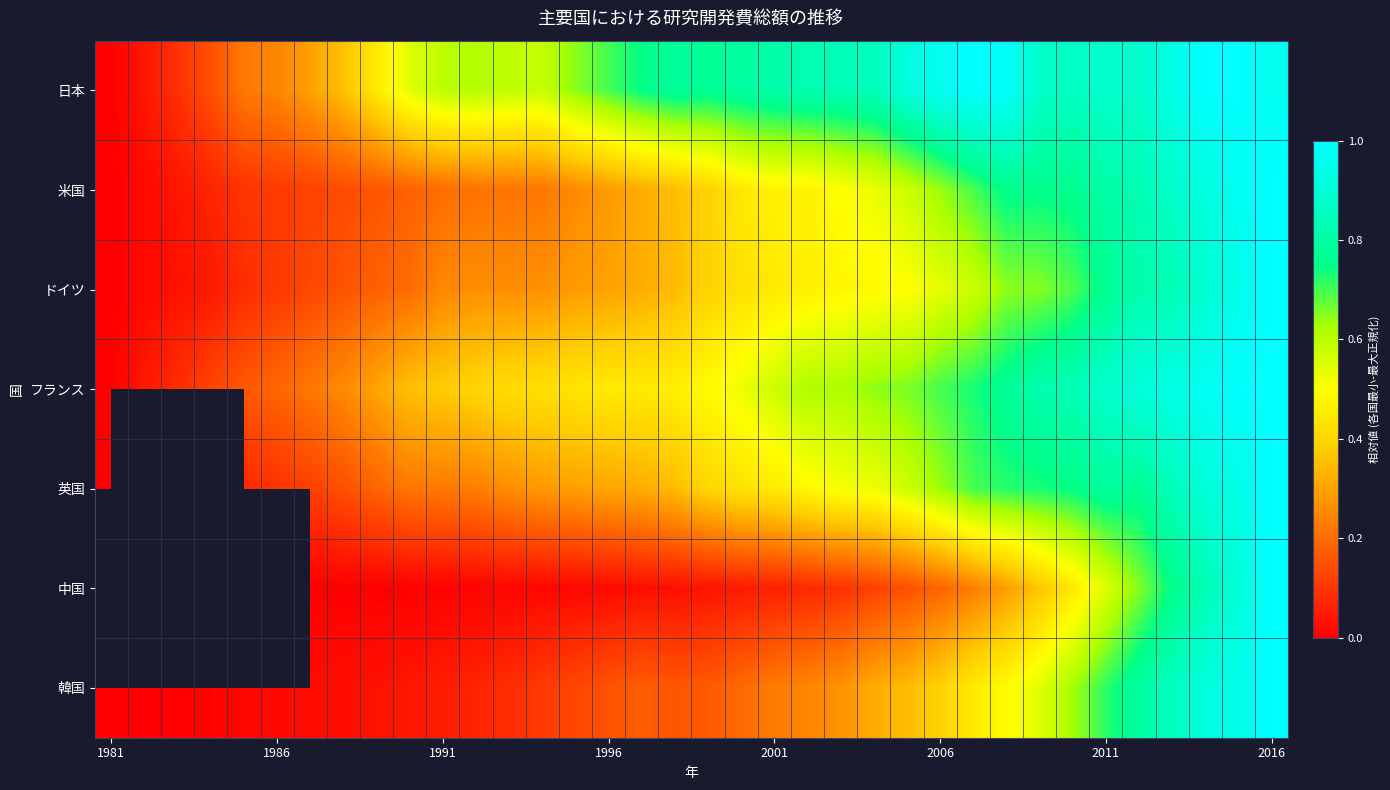

How many distinct data groups are displayed?

7